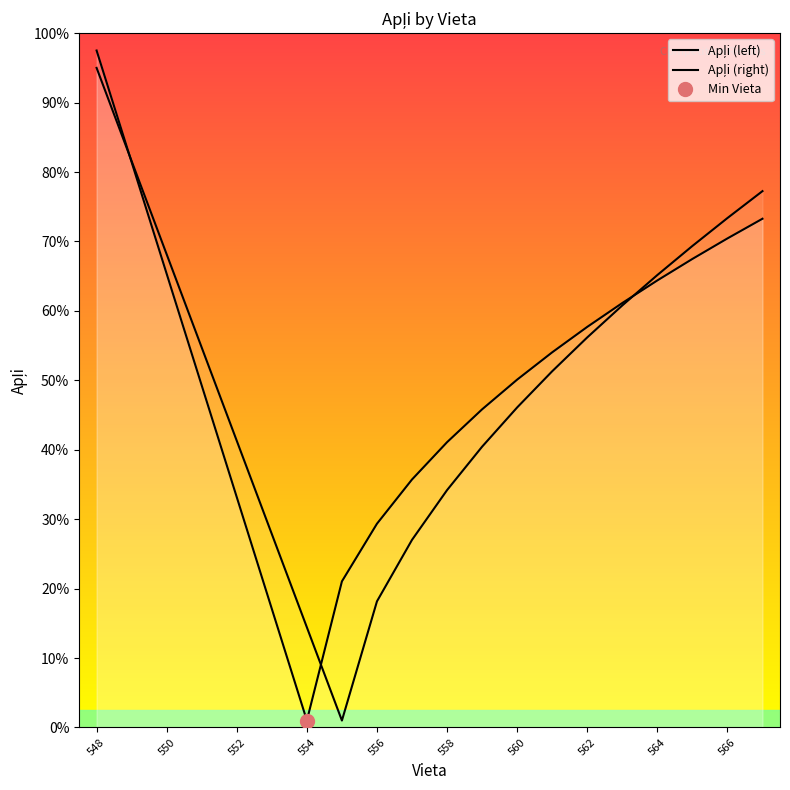

Rank the series by their maximum value, from highest to lowest.

Apļi (left), Apļi (right)